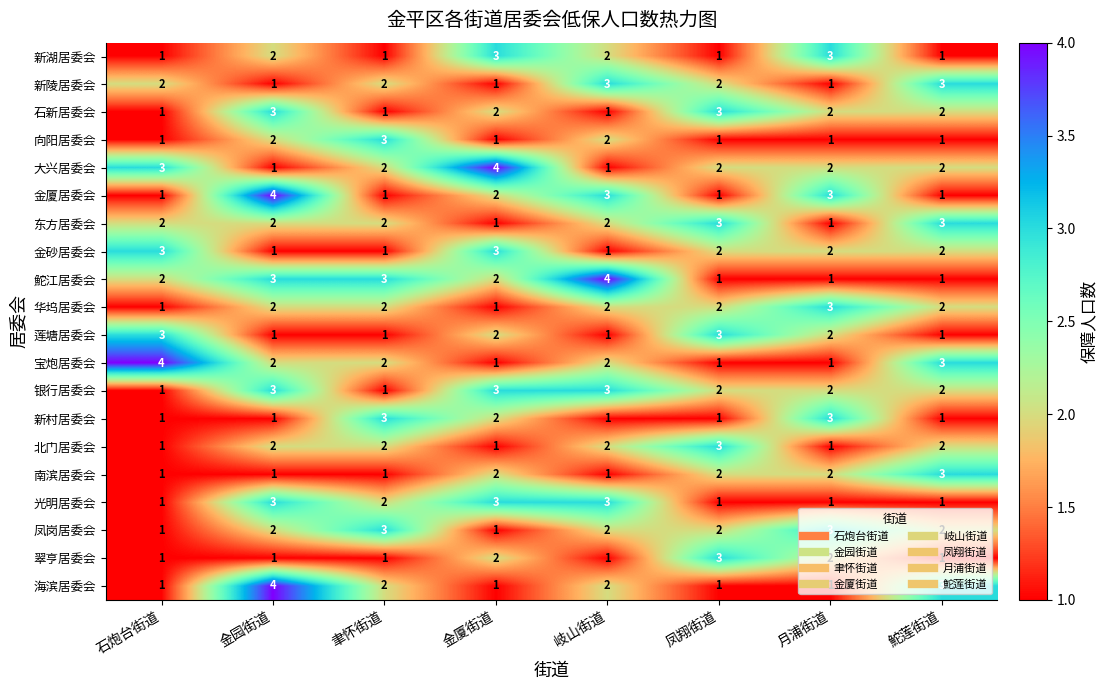

Is it true that 翠亨居委会 equals 1 at 聿怀街道?

True